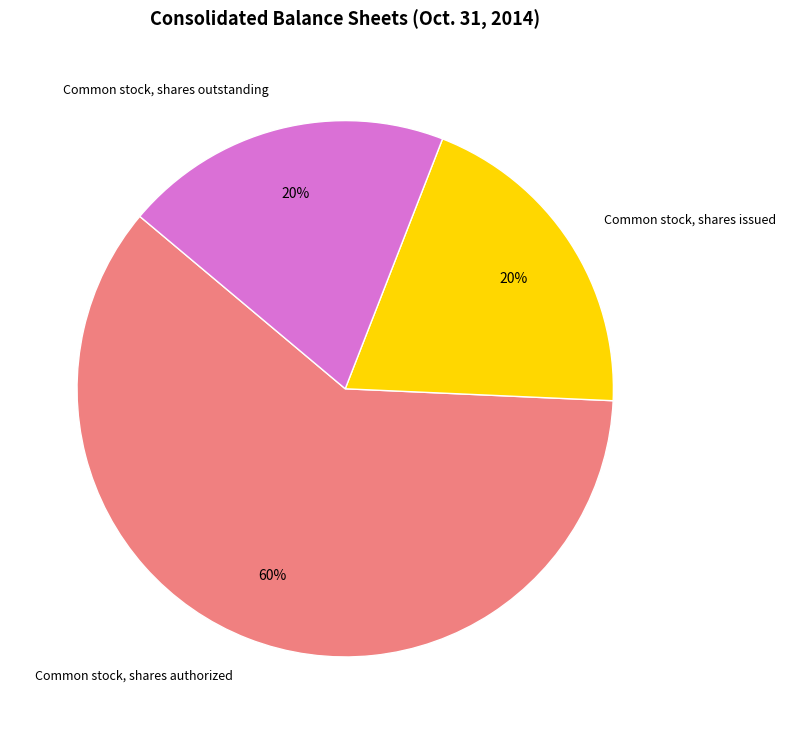

True or false: Common stock, shares outstanding accounts for 13% of the total.

False